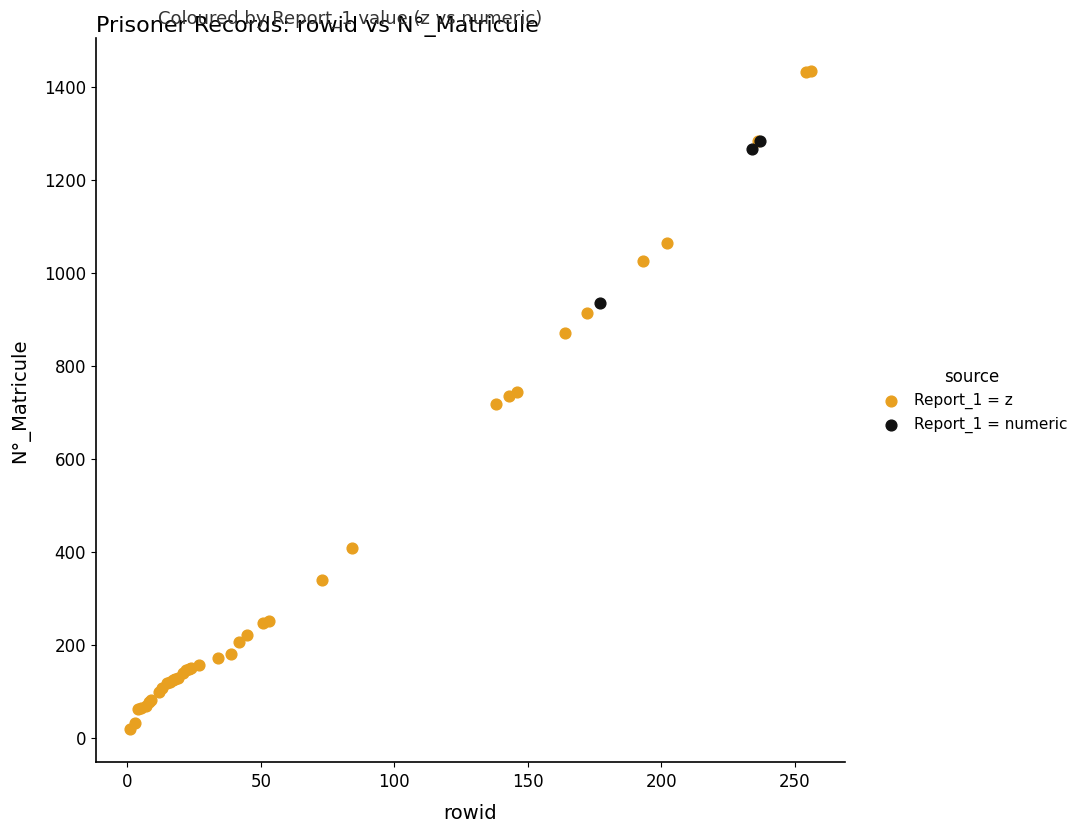

Which series contains the highest Y value?

Report_1 = z